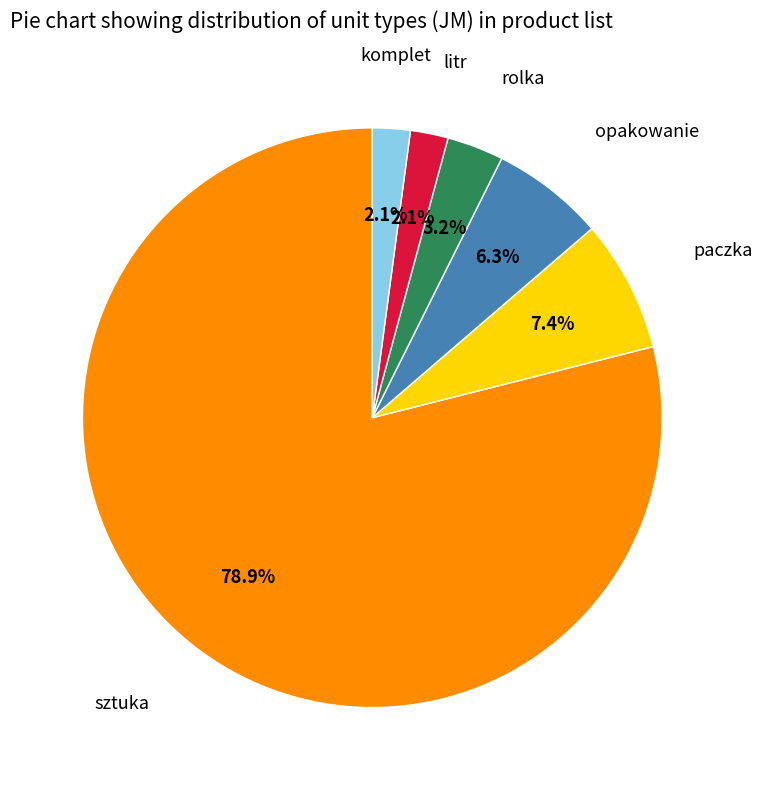

Is there any slice that represents more than half of the pie?

Yes